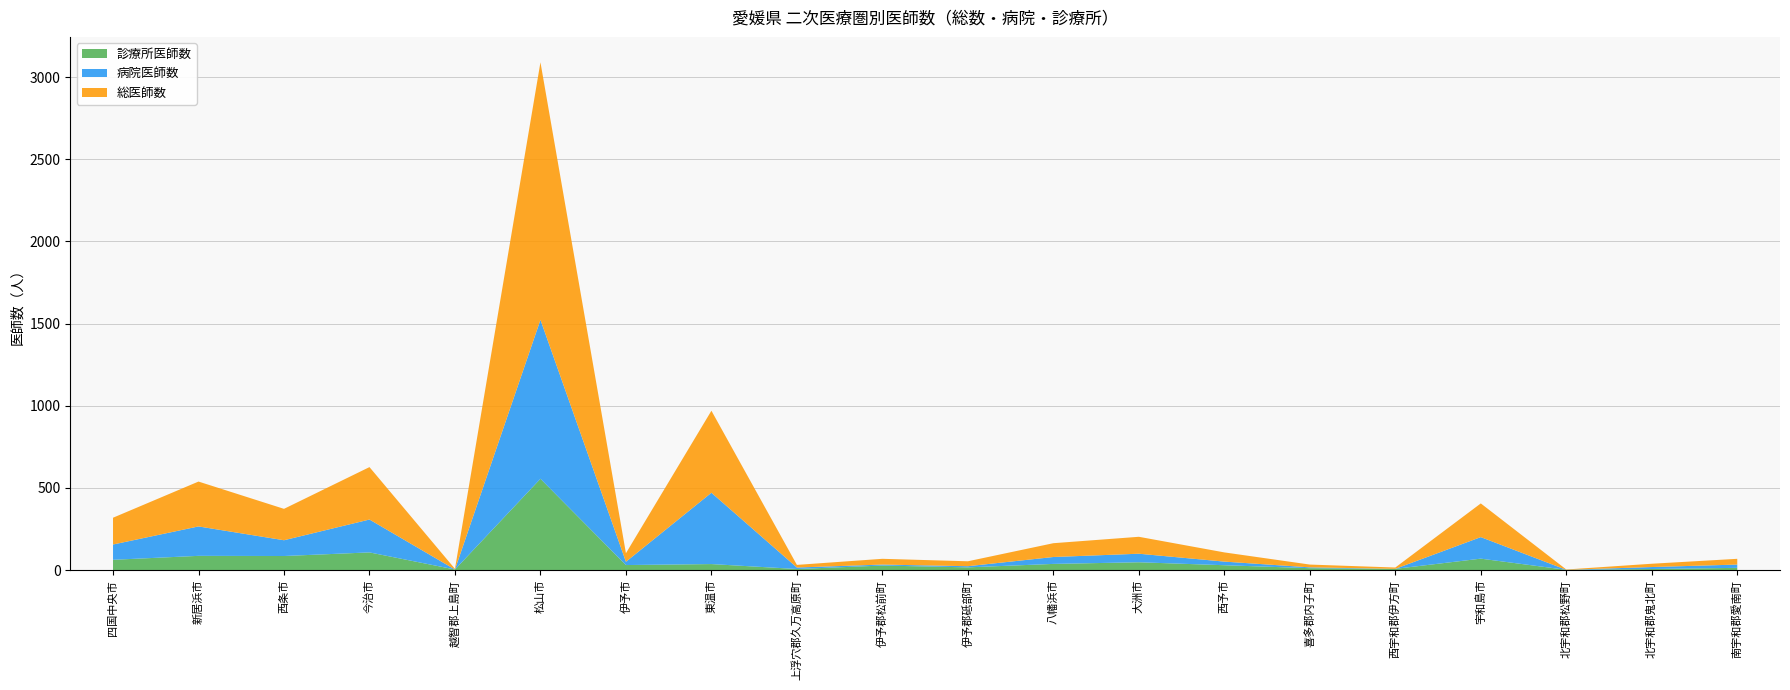

Reading left to right, list all the values displayed in this chart.

診療所医師数: 四国中央市=63	新居浜市=87	西条市=86	今治市=108	越智郡上島町=4	松山市=556	伊予市=31	東温市=37	上浮穴郡久万高原町=7	伊予郡松前町=28	伊予郡砥部町=17	八幡浜市=38	大洲市=48	西予市=30	喜多郡内子町=12	西宇和郡伊方町=8	宇和島市=70	北宇和郡松野町=2	北宇和郡鬼北町=7	南宇和郡愛南町=14
病院医師数: 四国中央市=93	新居浜市=179	西条市=96	今治市=200	越智郡上島町=0	松山市=967	伊予市=20	東温市=434	上浮穴郡久万高原町=9	伊予郡松前町=6	伊予郡砥部町=7	八幡浜市=42	大洲市=52	西予市=22	喜多郡内子町=5	西宇和郡伊方町=0	宇和島市=131	北宇和郡松野町=0	北宇和郡鬼北町=12	南宇和郡愛南町=20
総医師数: 四国中央市=163	新居浜市=273	西条市=191	今治市=319	越智郡上島町=4	松山市=1567	伊予市=52	東温市=499	上浮穴郡久万高原町=16	伊予郡松前町=35	伊予郡砥部町=30	八幡浜市=84	大洲市=103	西予市=56	喜多郡内子町=17	西宇和郡伊方町=8	宇和島市=205	北宇和郡松野町=2	北宇和郡鬼北町=20	南宇和郡愛南町=35